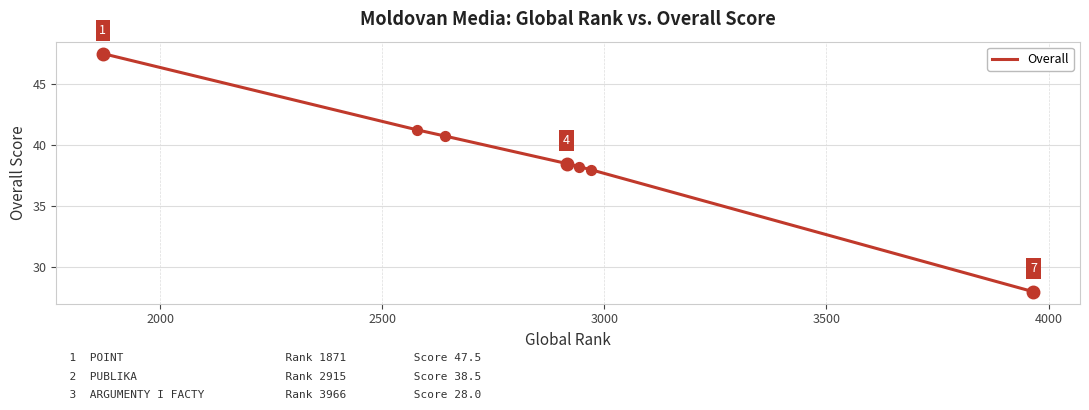

What is the difference between the maximum and minimum values?

19.5